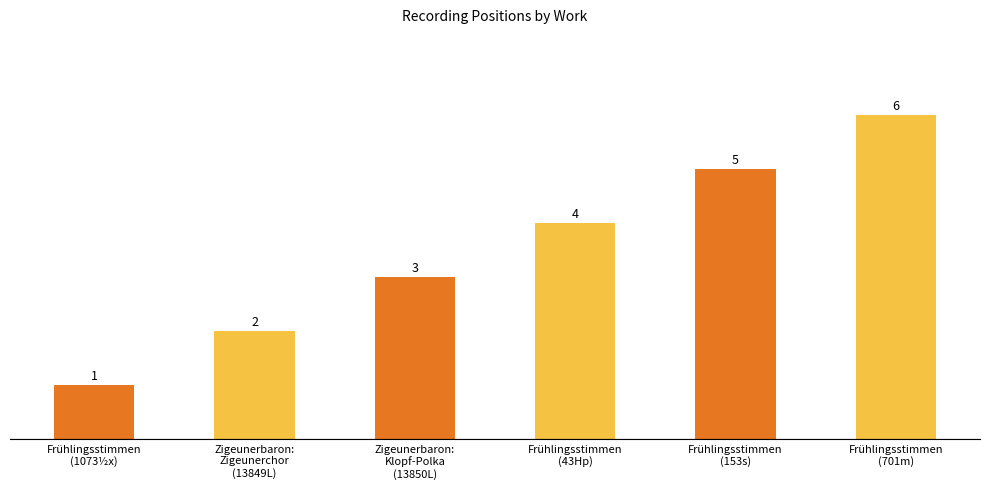

Is it true that the value at Frühlingsstimmen
(1073½x) is 1?

True